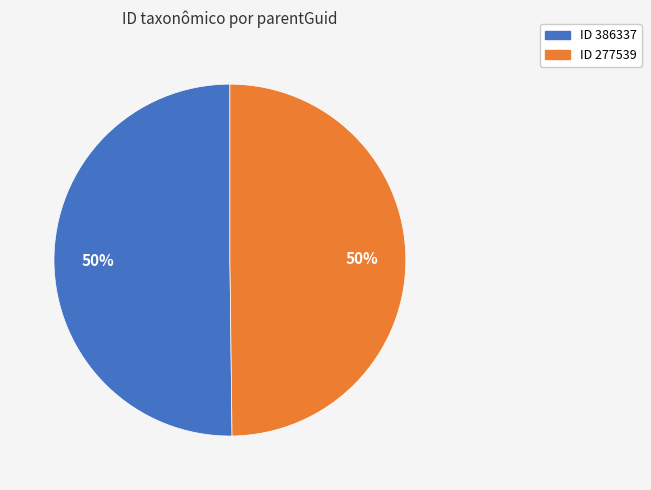

To the nearest percent, what is the average slice percentage?

50%